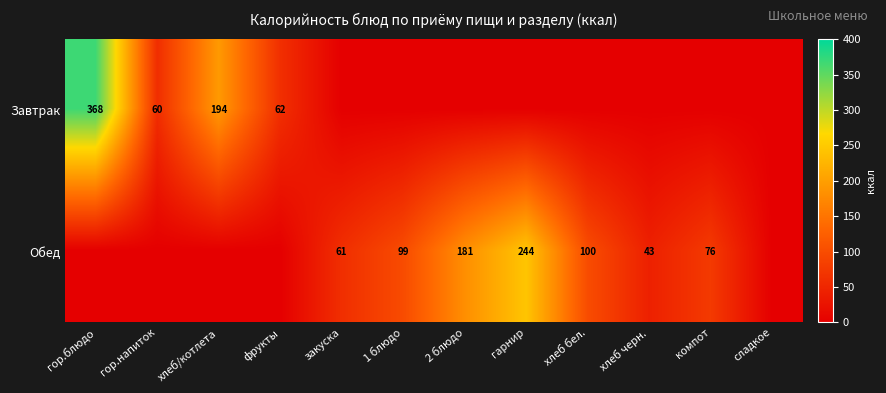

Is the value of Обед at хлеб черн. greater than the value of Завтрак at гор.блюдо?

No